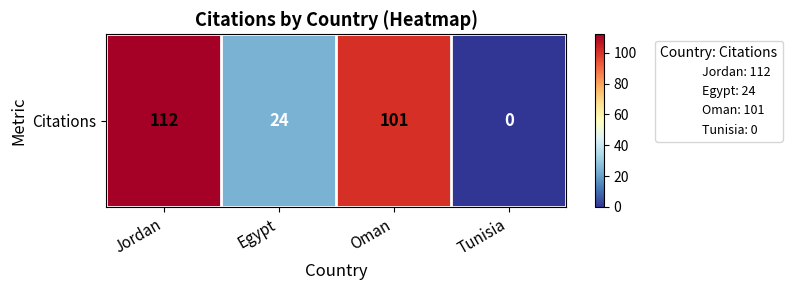

Between Oman and Jordan, which is larger?

Jordan